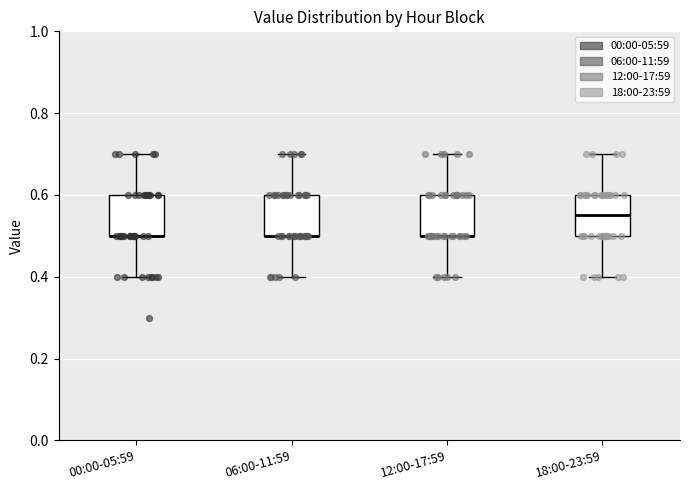

Where does the upper whisker of the box for 18:00-23:59 end on the y-axis? The values are not printed on the chart, so give them approximately, as read against the axis.

0.70